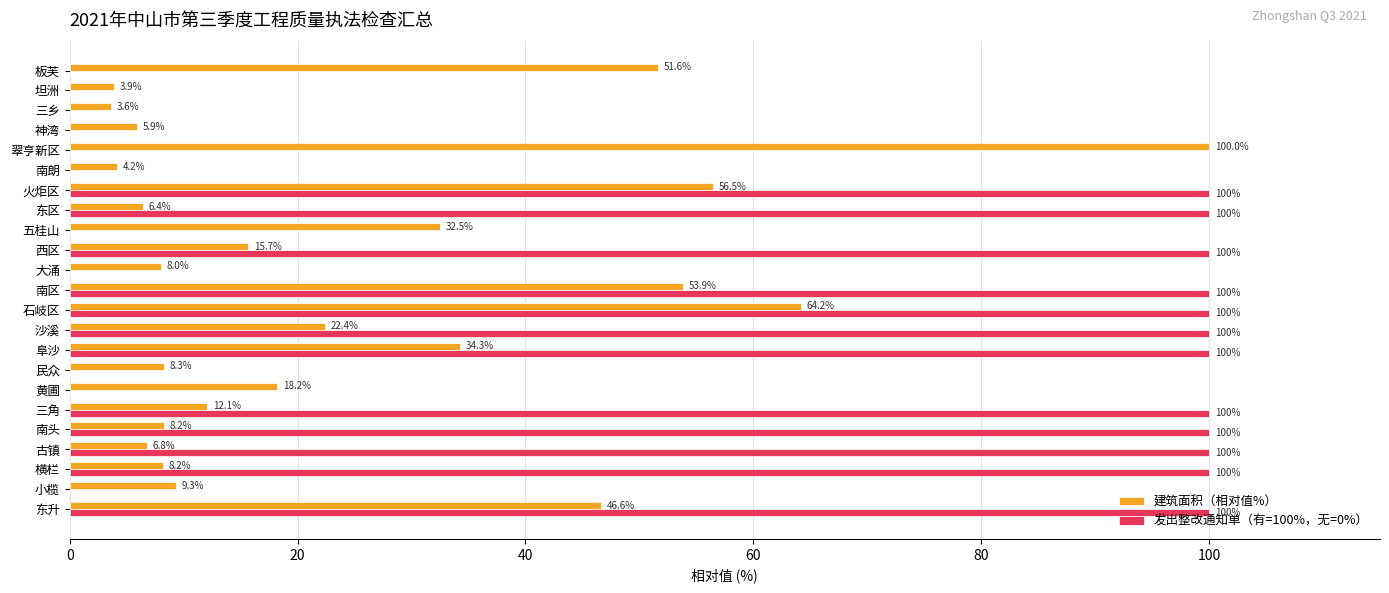

Which series has the largest total across all categories?

发出整改通知单（有=100%，无=0%）